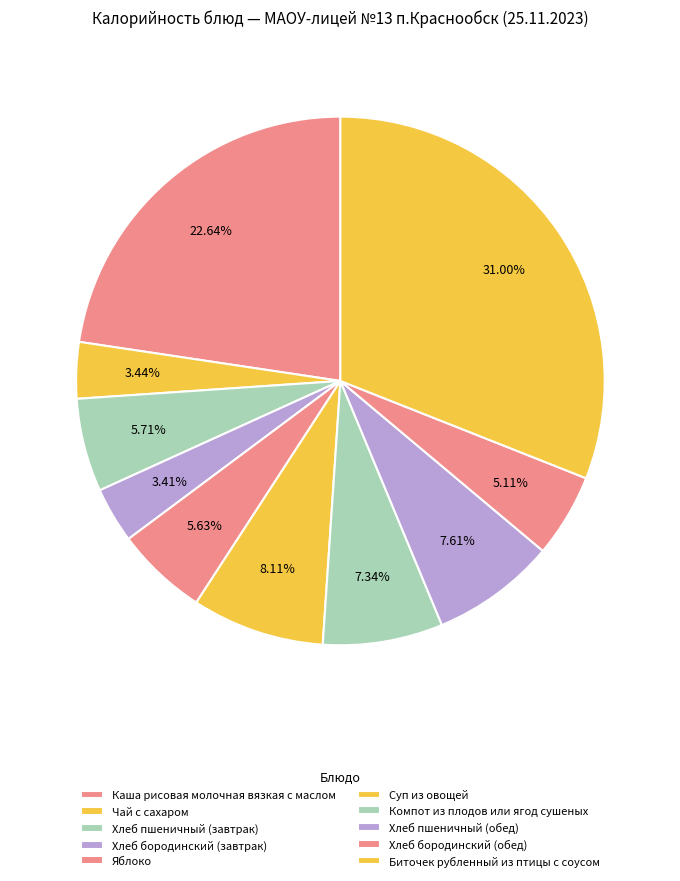

To the nearest percent, what is the difference between the largest and smallest slice percentages?

28%